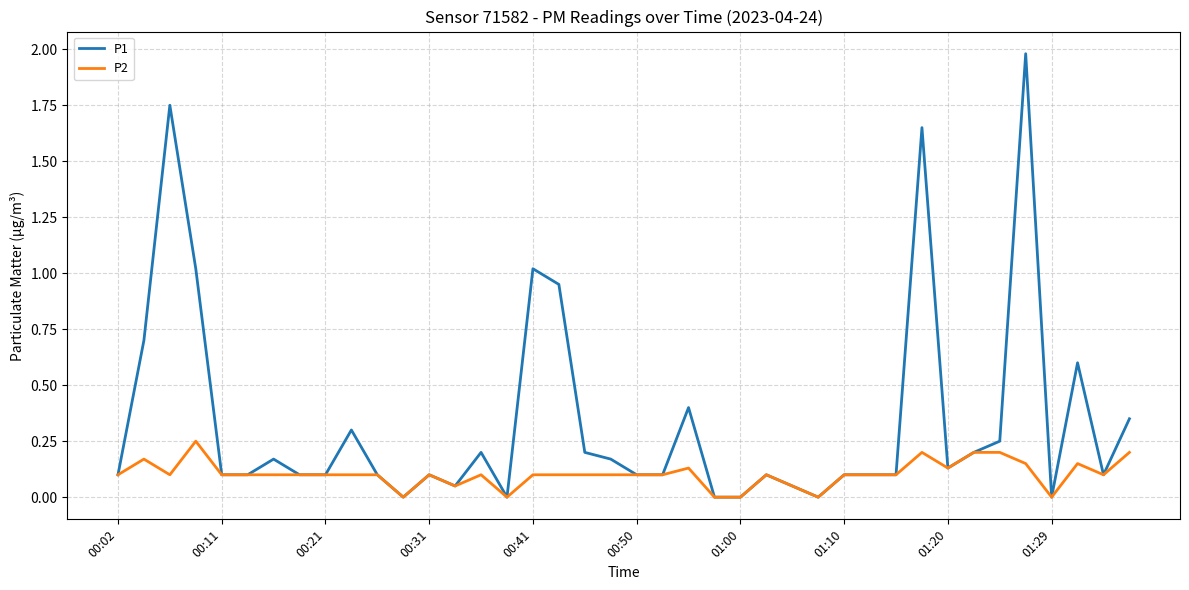

What is the difference between the maximum and second lowest values in the P1 series?

2.0